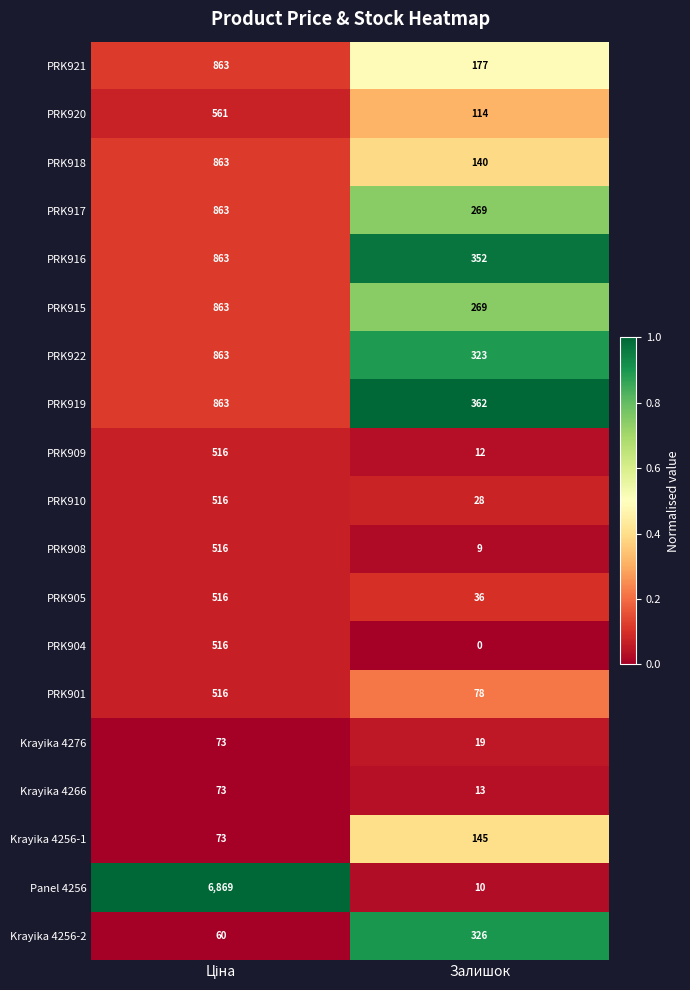

Which series has the largest total across all categories?

Panel 4256